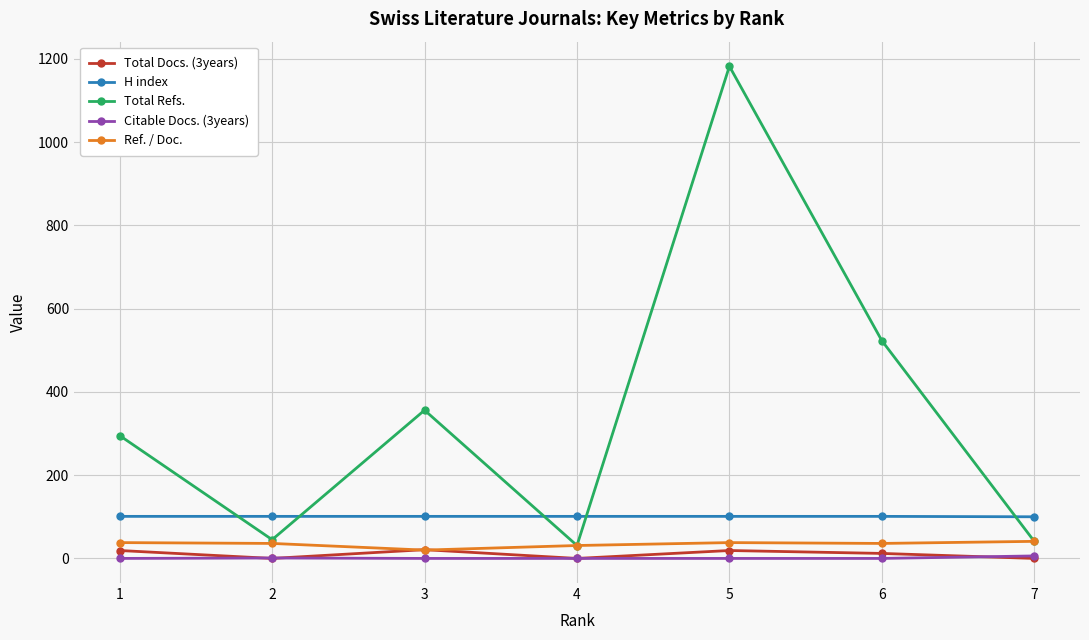

How many interior local peaks does the Total Refs. series have?

2